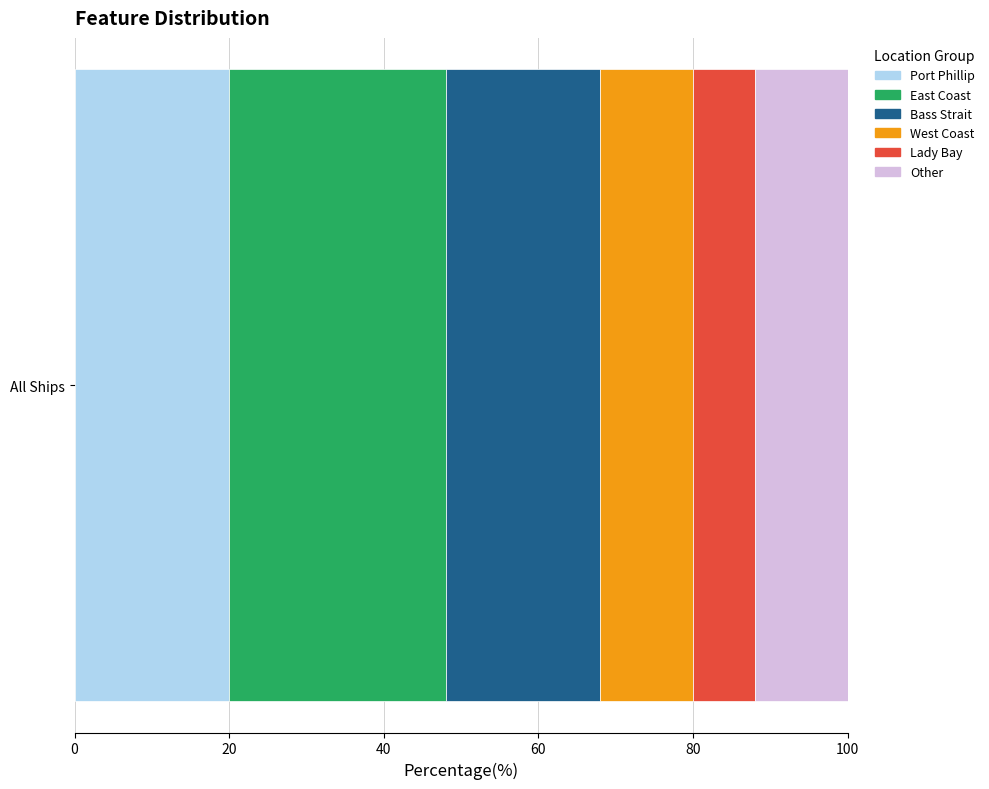

The value of Port Phillip at All Ships is 30. True or false?

False